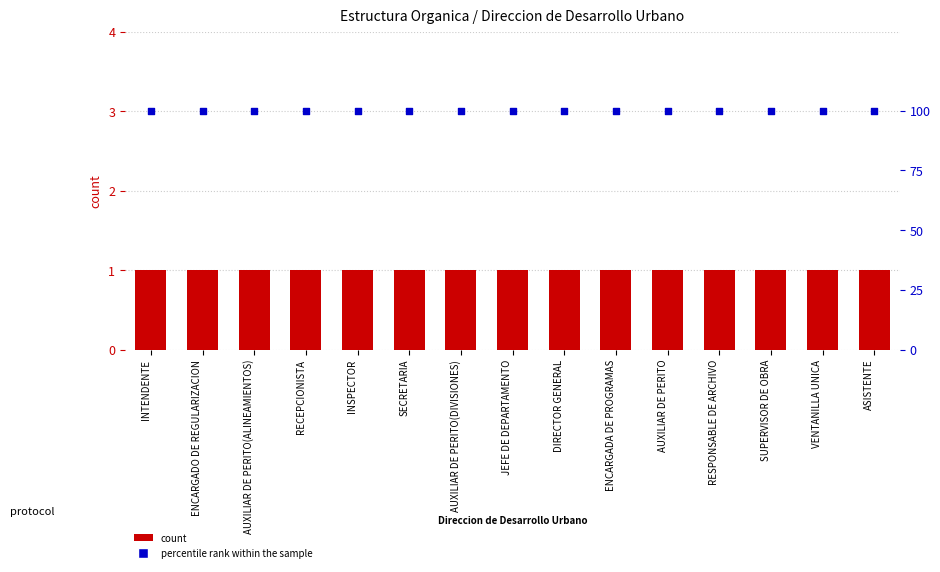

What is the total value across all series at SECRETARIA?

101